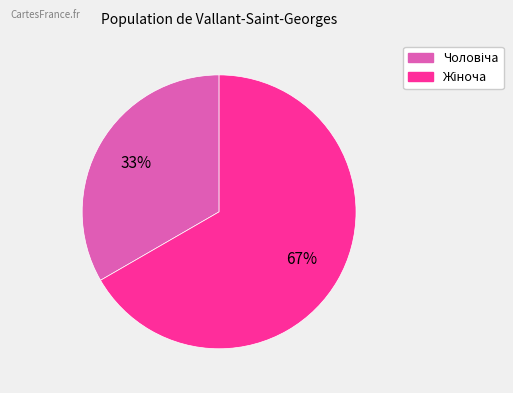

To the nearest percent, what is the average slice percentage?

50%